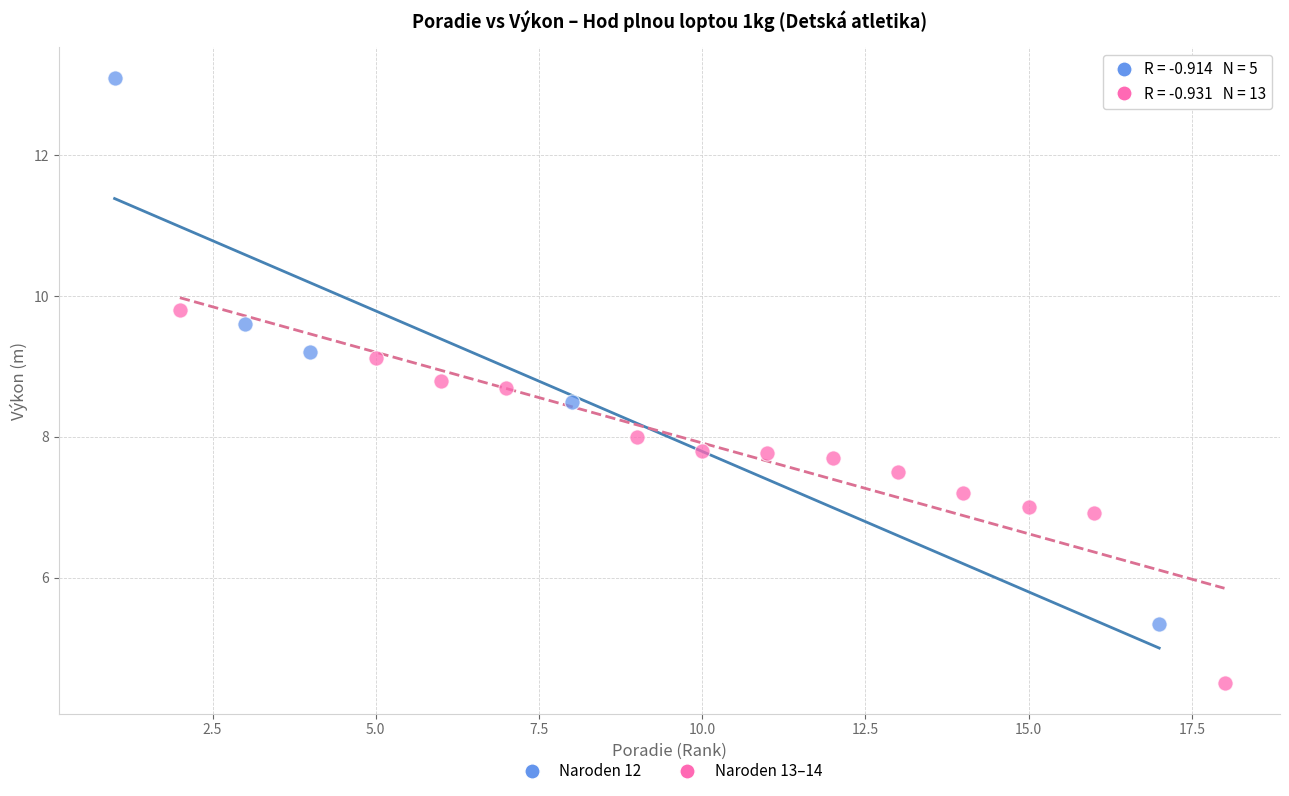

Which series contains the highest Y value?

Naroden 12